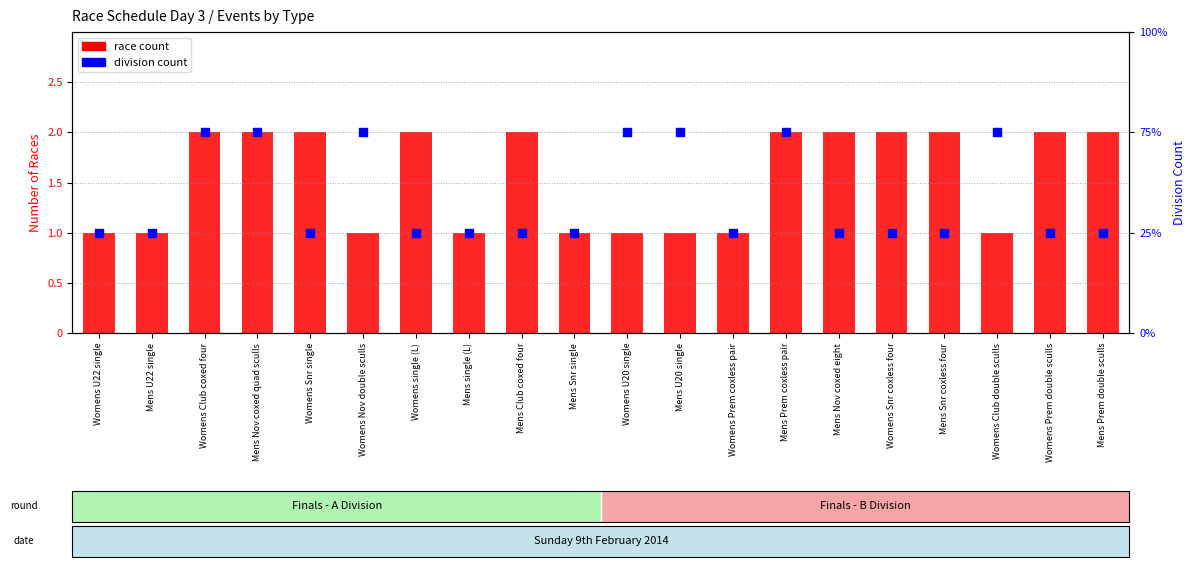

Which series contains the highest Y value?

race count